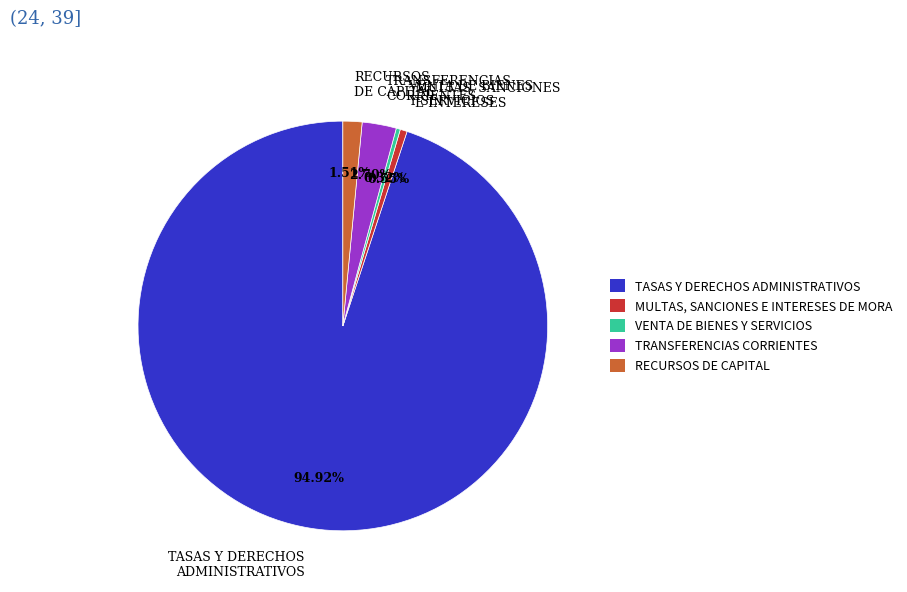

Do VENTA DE BIENES Y SERVICIOS and MULTAS, SANCIONES E INTERESES together represent more than half of the pie?

No